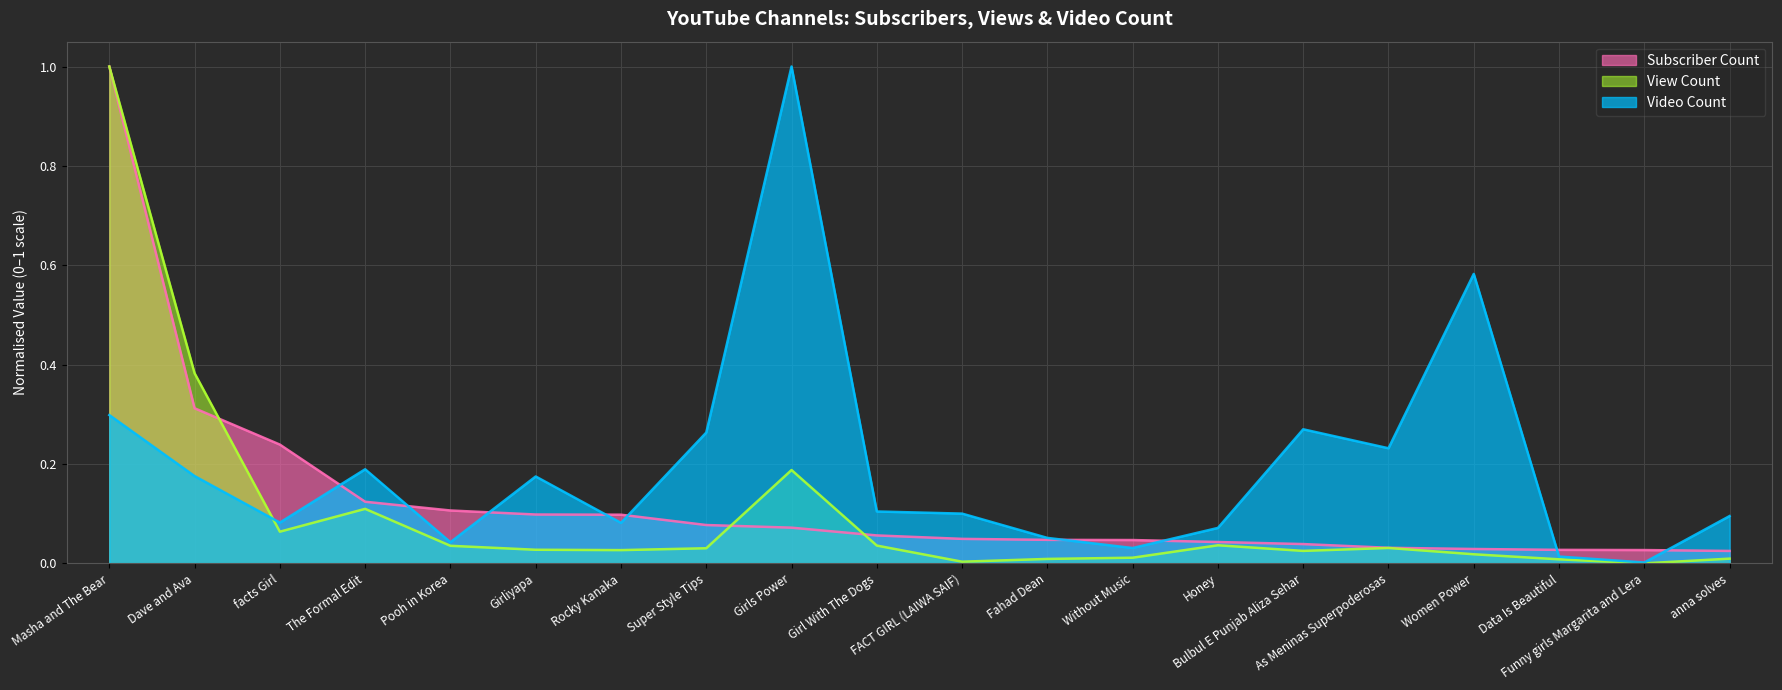

Rank the categories by Video Count value from lowest to highest.

Funny girls Margarita and Lera, Data Is Beautiful, Without Music, Pooh in Korea, Fahad Dean, Honey, Rocky Kanaka, facts Girl, anna solves, FACT GIRL (LAIWA SAIF), Girl With The Dogs, Girliyapa, Dave and Ava, The Formal Edit, As Meninas Superpoderosas, Super Style Tips, Bulbul E Punjab Aliza Sehar, Masha and The Bear, Women Power, Girls Power